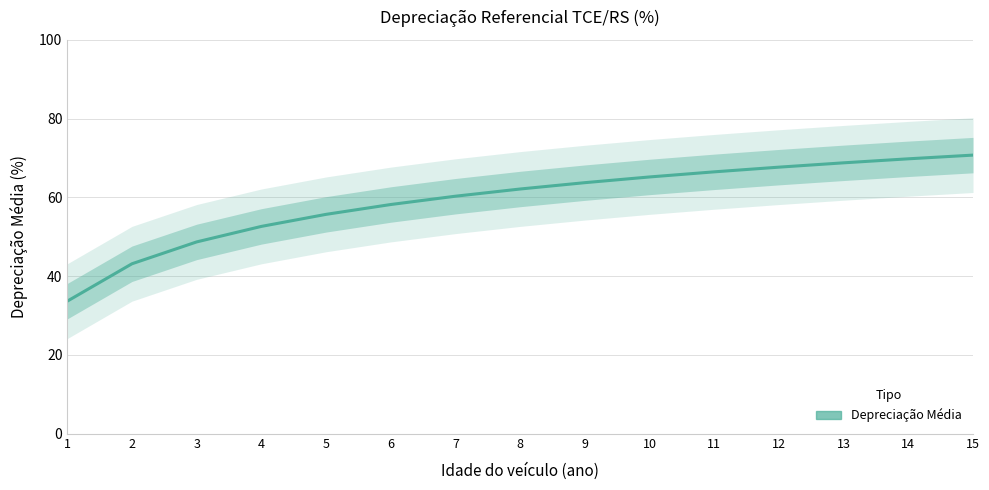

How many data points are less than 62?

7